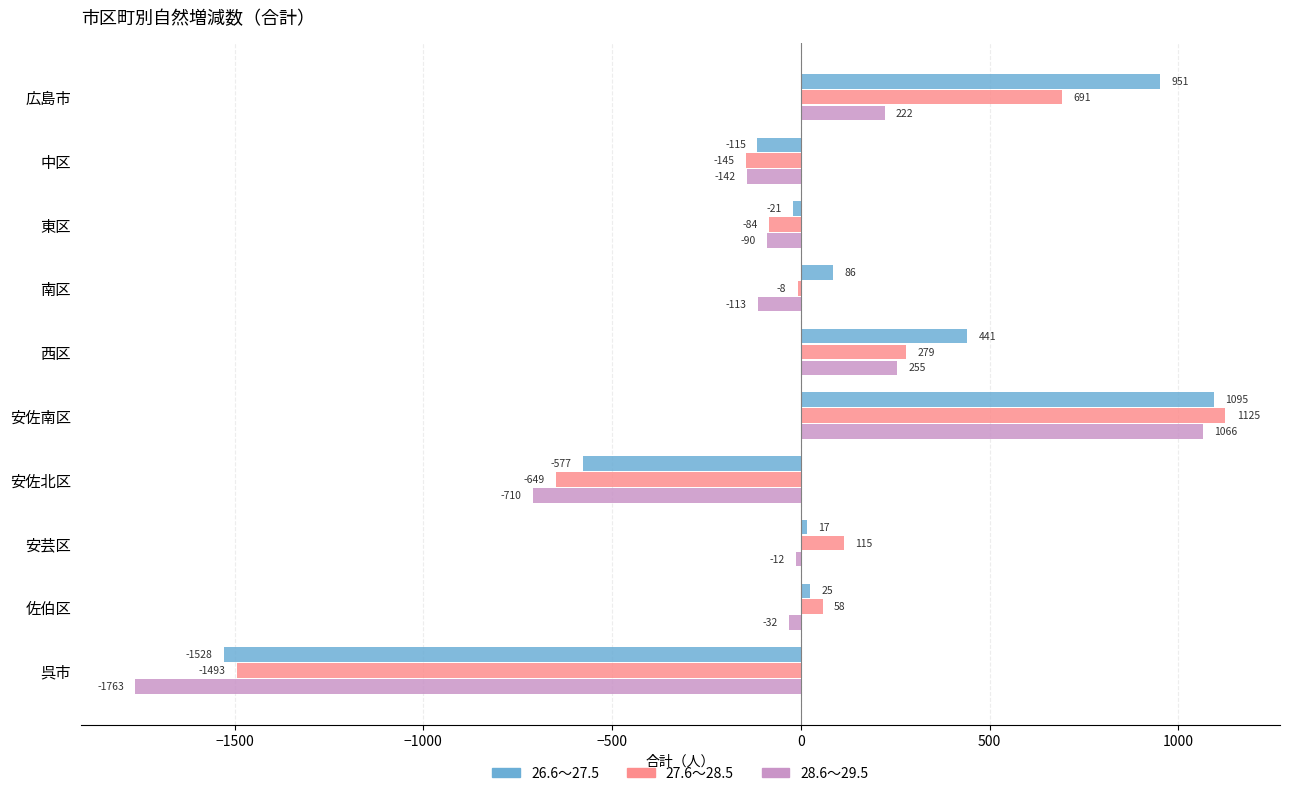

Between 中区 and 呉市, which series saw the biggest shift?

28.6～29.5